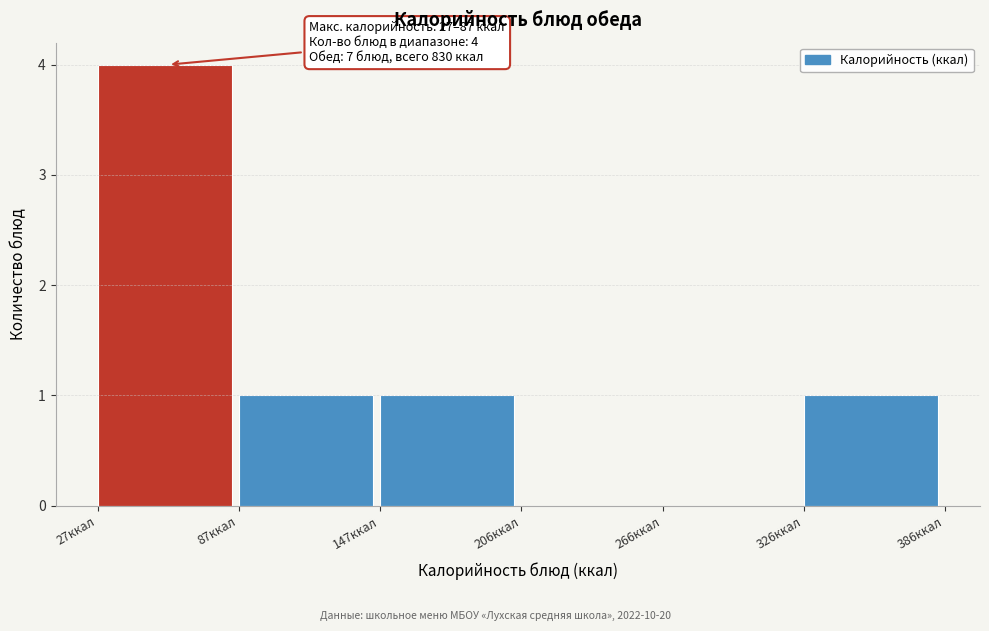

Over which range of the x-axis is the bar tallest?

30 to 90